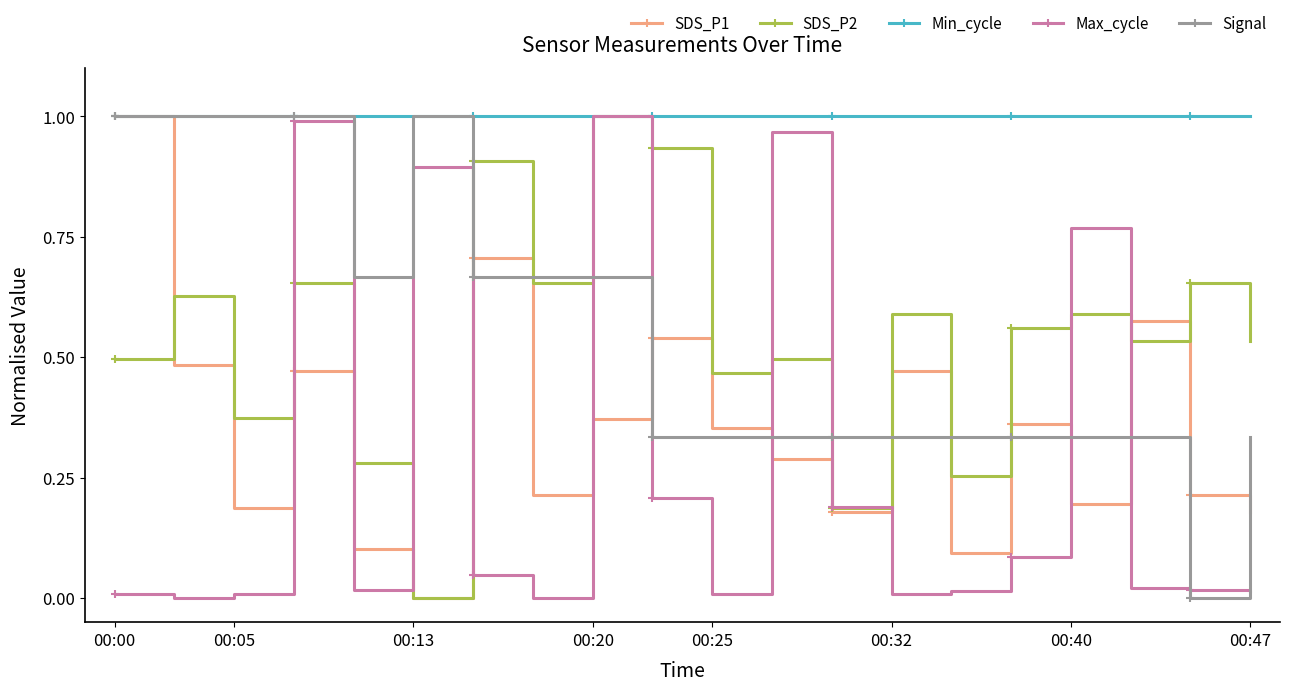

Which series has the largest total across all categories?

Min_cycle